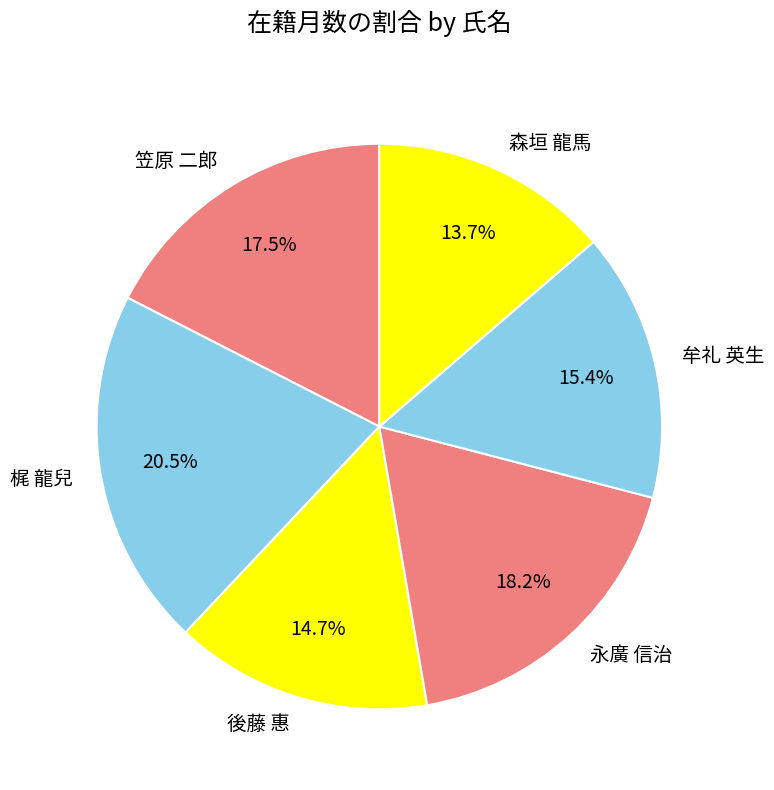

Which category has the smallest portion of the pie?

森垣 龍馬